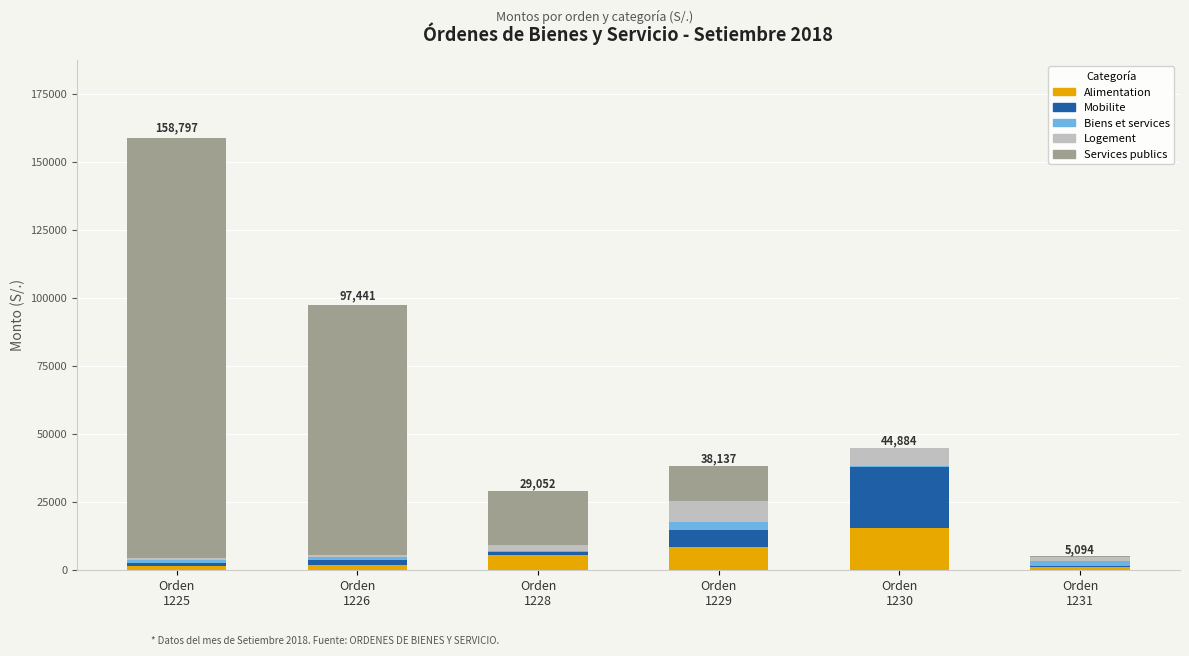

What is the highest value of the Alimentation series?

15470.0